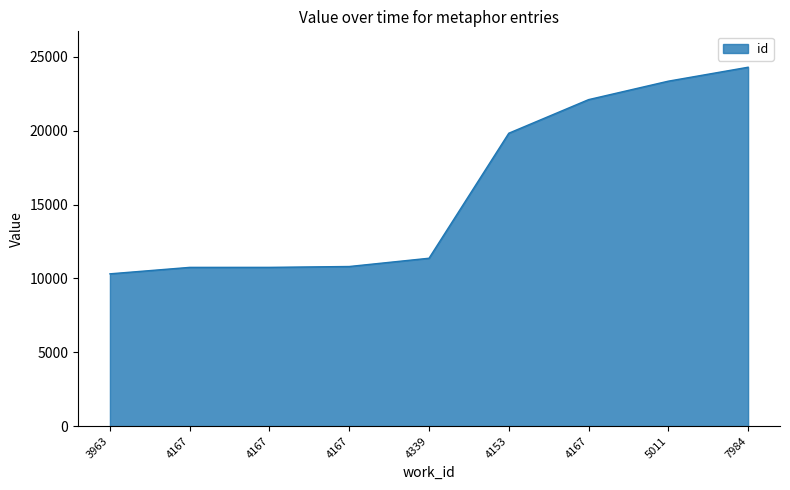

Is this an area chart (filled region under the line)?

Yes